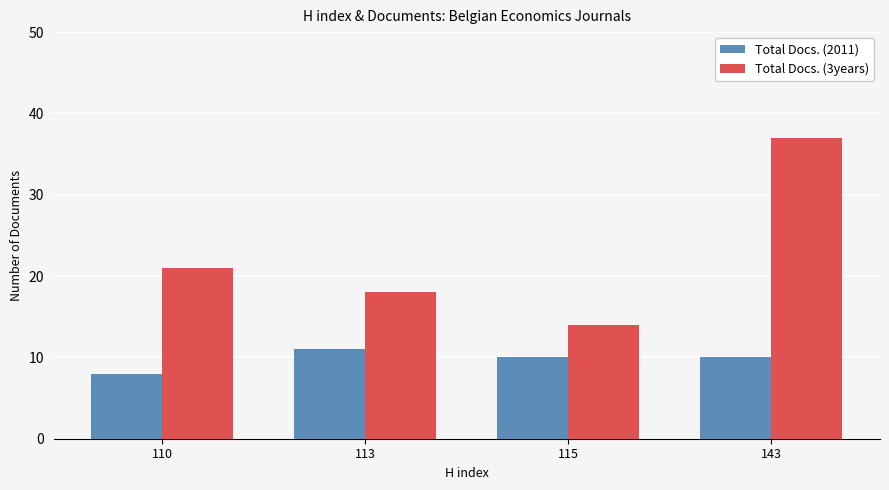

What is the minimum value for Total Docs. (2011)?

8